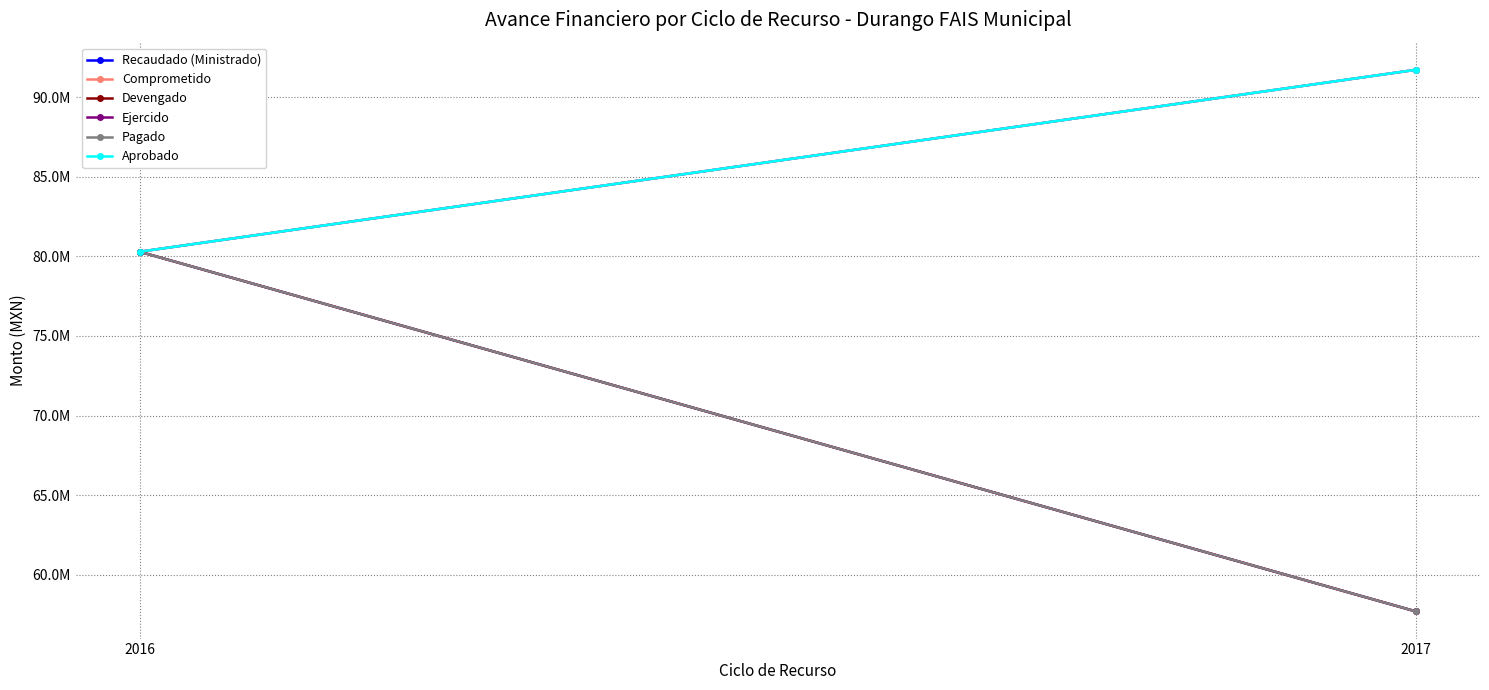

Which category has the lowest value across all series?

2017